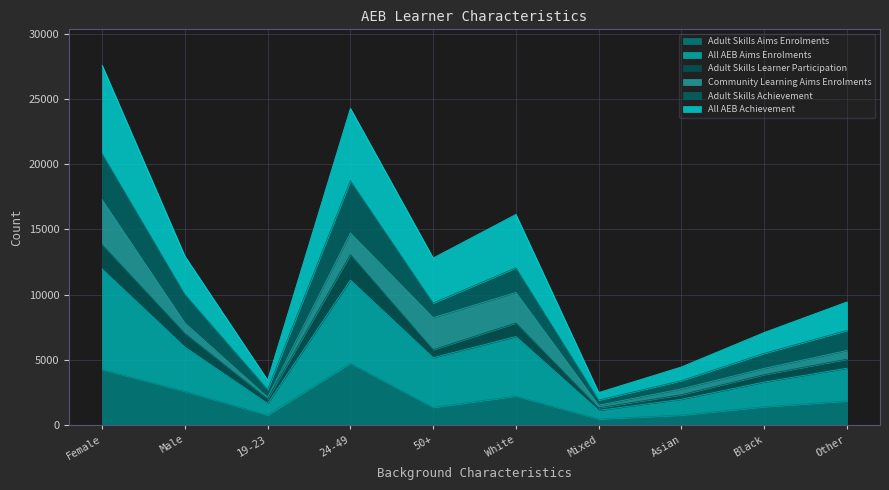

What is the difference between the maximum and minimum values in the Adult Skills Aims Enrolments series?

4270